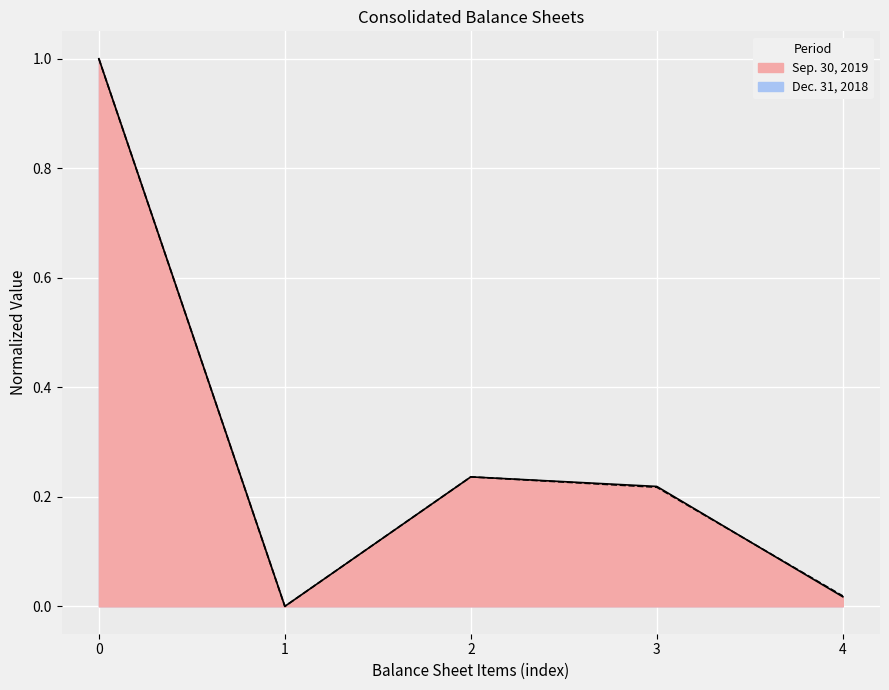

After their last crossing, which series has the higher values: Dec. 31, 2018 or Sep. 30, 2019?

Dec. 31, 2018